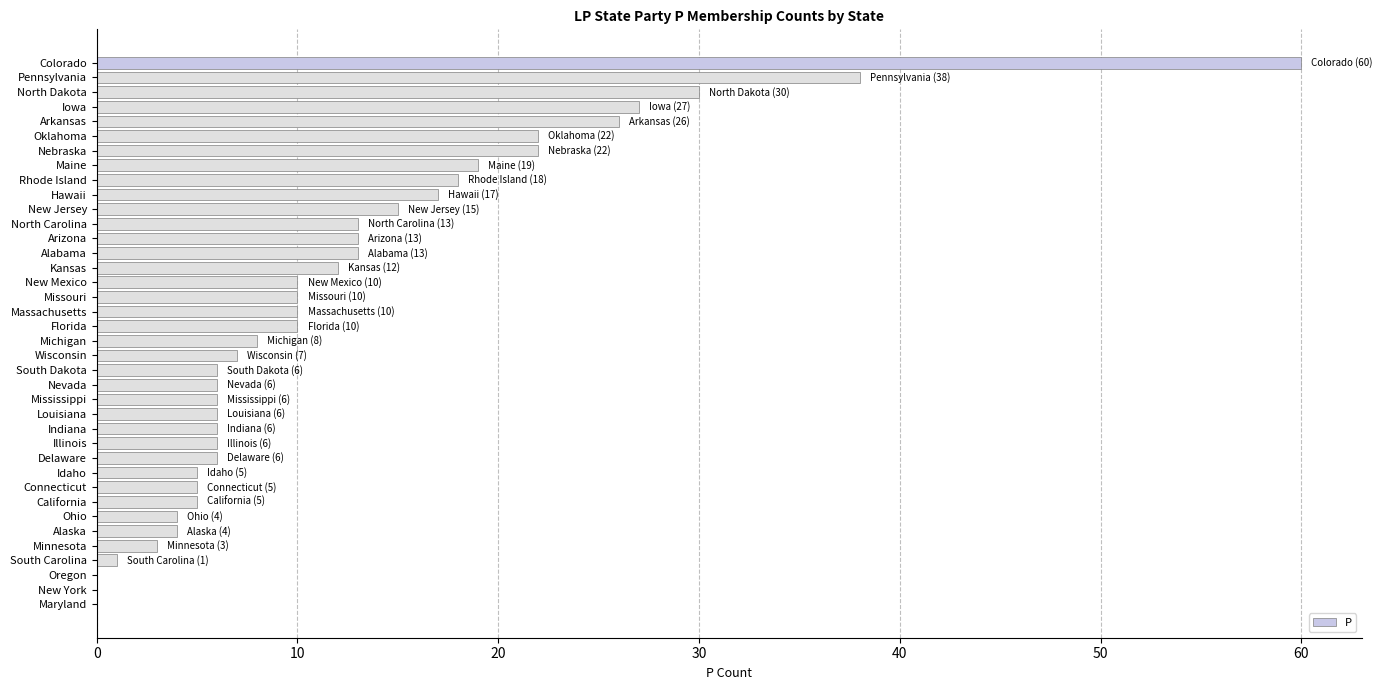

The value at Kansas is 12. True or false?

True